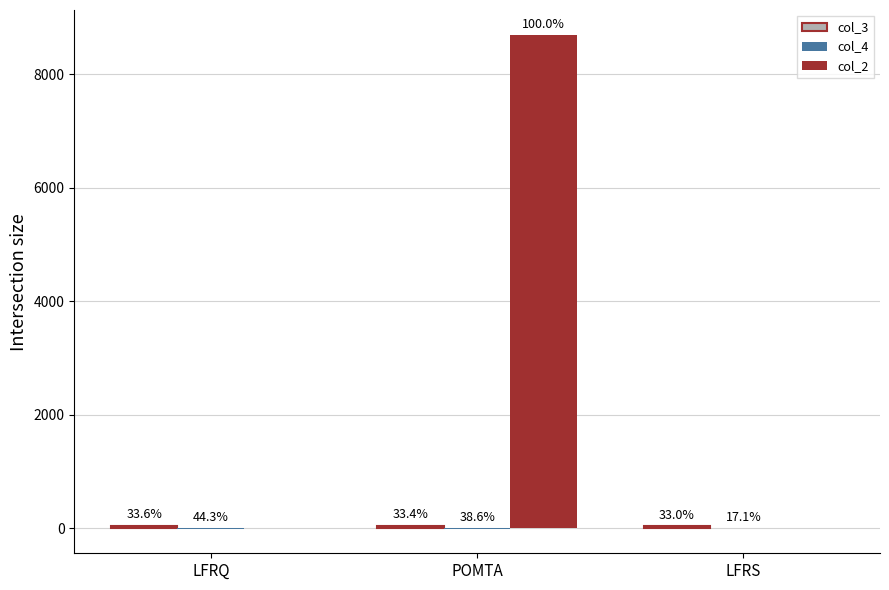

What is the sum of all col_4 values?

-9.4